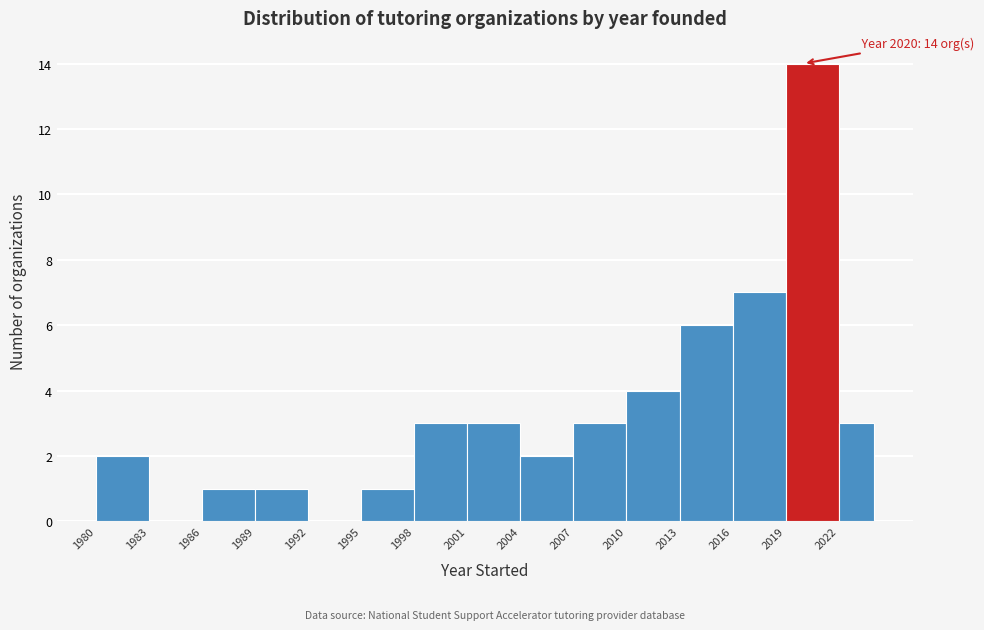

Over which range of the x-axis is the bar tallest?

2019 to 2022